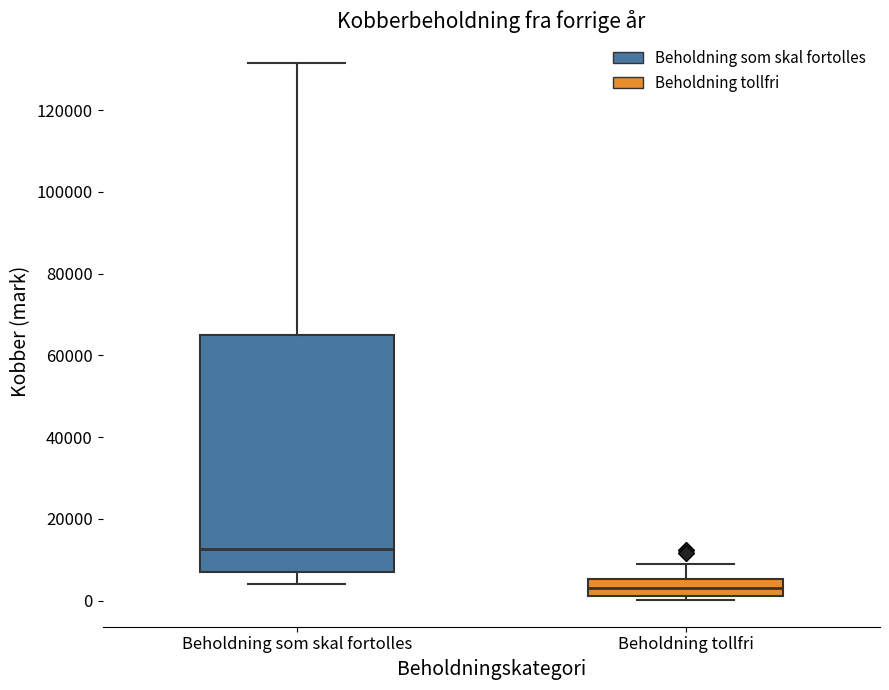

Reading left to right, read every box against the y-axis: the position of its median line, the range the box covers, and the ends of its whiskers. The values are not printed on the chart, so give them approximately, as read against the axis.

Beholdning som skal fortolles: median 12000, box 6000 to 66000, whiskers 4000 to 132000
Beholdning tollfri: median 4000, box 2000 to 6000, whiskers 0 to 10000